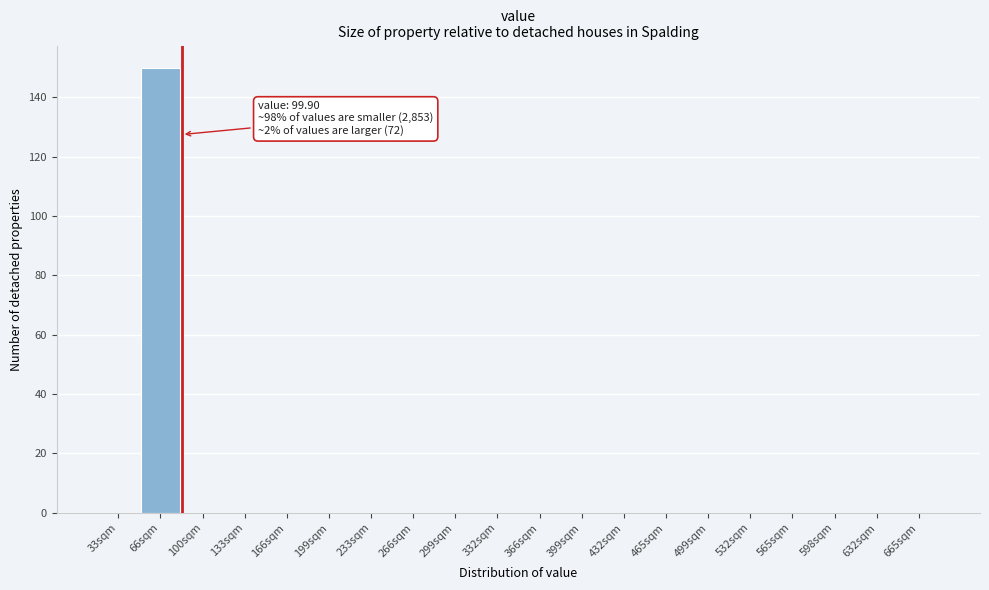

Reading left to right, extract all data points from this chart.

33sqm=0	66sqm=150	100sqm=0	133sqm=0	166sqm=0	199sqm=0	233sqm=0	266sqm=0	299sqm=0	332sqm=0	366sqm=0	399sqm=0	432sqm=0	465sqm=0	499sqm=0	532sqm=0	565sqm=0	598sqm=0	632sqm=0	665sqm=0